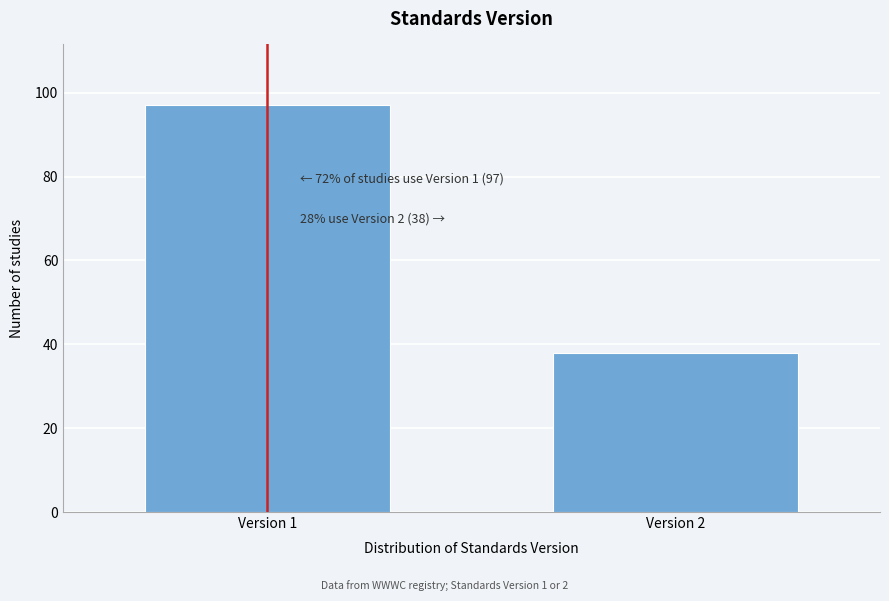

Reading left to right, transcribe all the data shown in this chart.

Version 1=97	Version 2=38